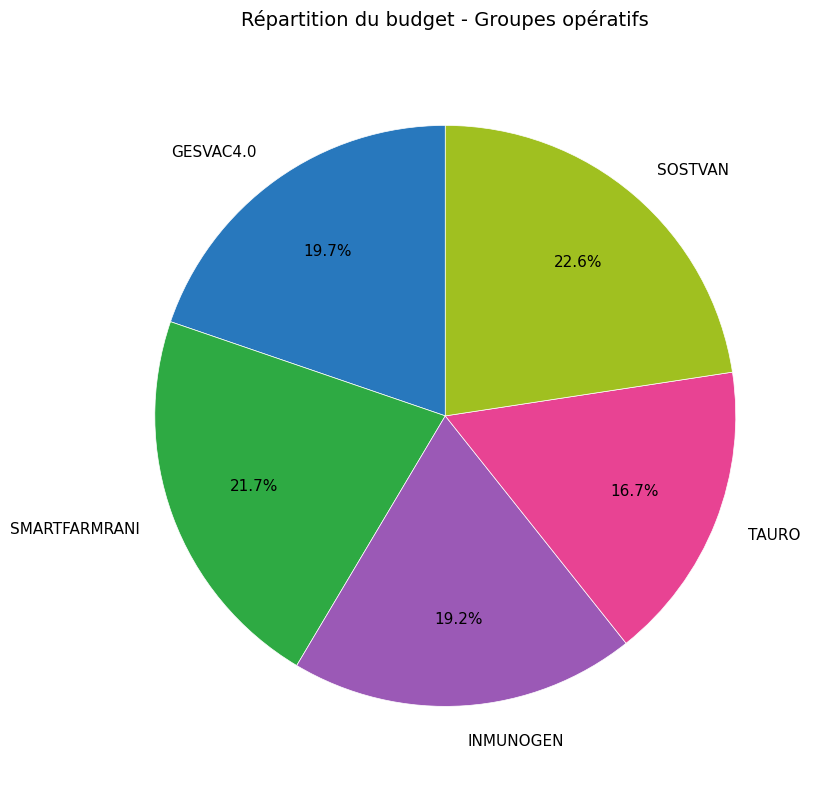

How many segments does this pie chart have?

5